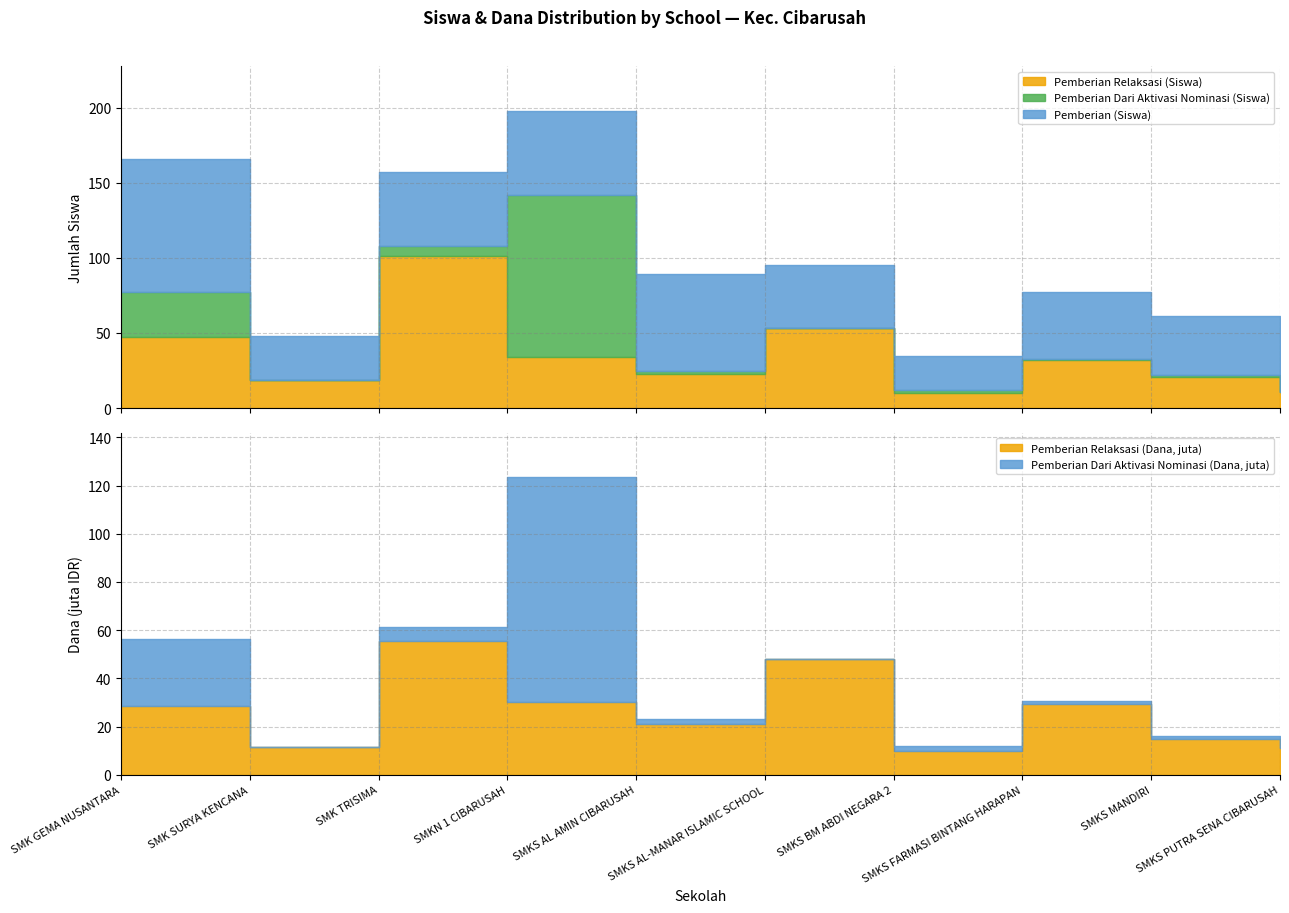

Reading left to right, list all the values displayed in this chart.

Pemberian Relaksasi (Siswa): 47.0	19.0	101.0	34.0	23.0	53.0	10.0	32.0	21.0	11.0
Pemberian Dari Aktivasi Nominasi (Siswa): 30.0	0.0	7.0	108.0	2.0	0.0	2.0	1.0	1.0	0.0
Pemberian (Siswa): 89.0	29.0	49.0	56.0	64.0	42.0	23.0	44.0	39.0	4.0
Pemberian Relaksasi (Dana, juta): 28.5	11.5	55.5	30.0	21.0	48.0	10.0	29.5	15.0	11.0
Pemberian Dari Aktivasi Nominasi (Dana, juta): 28.0	0.0	6.0	93.5	2.0	0.0	2.0	1.0	1.0	0.0